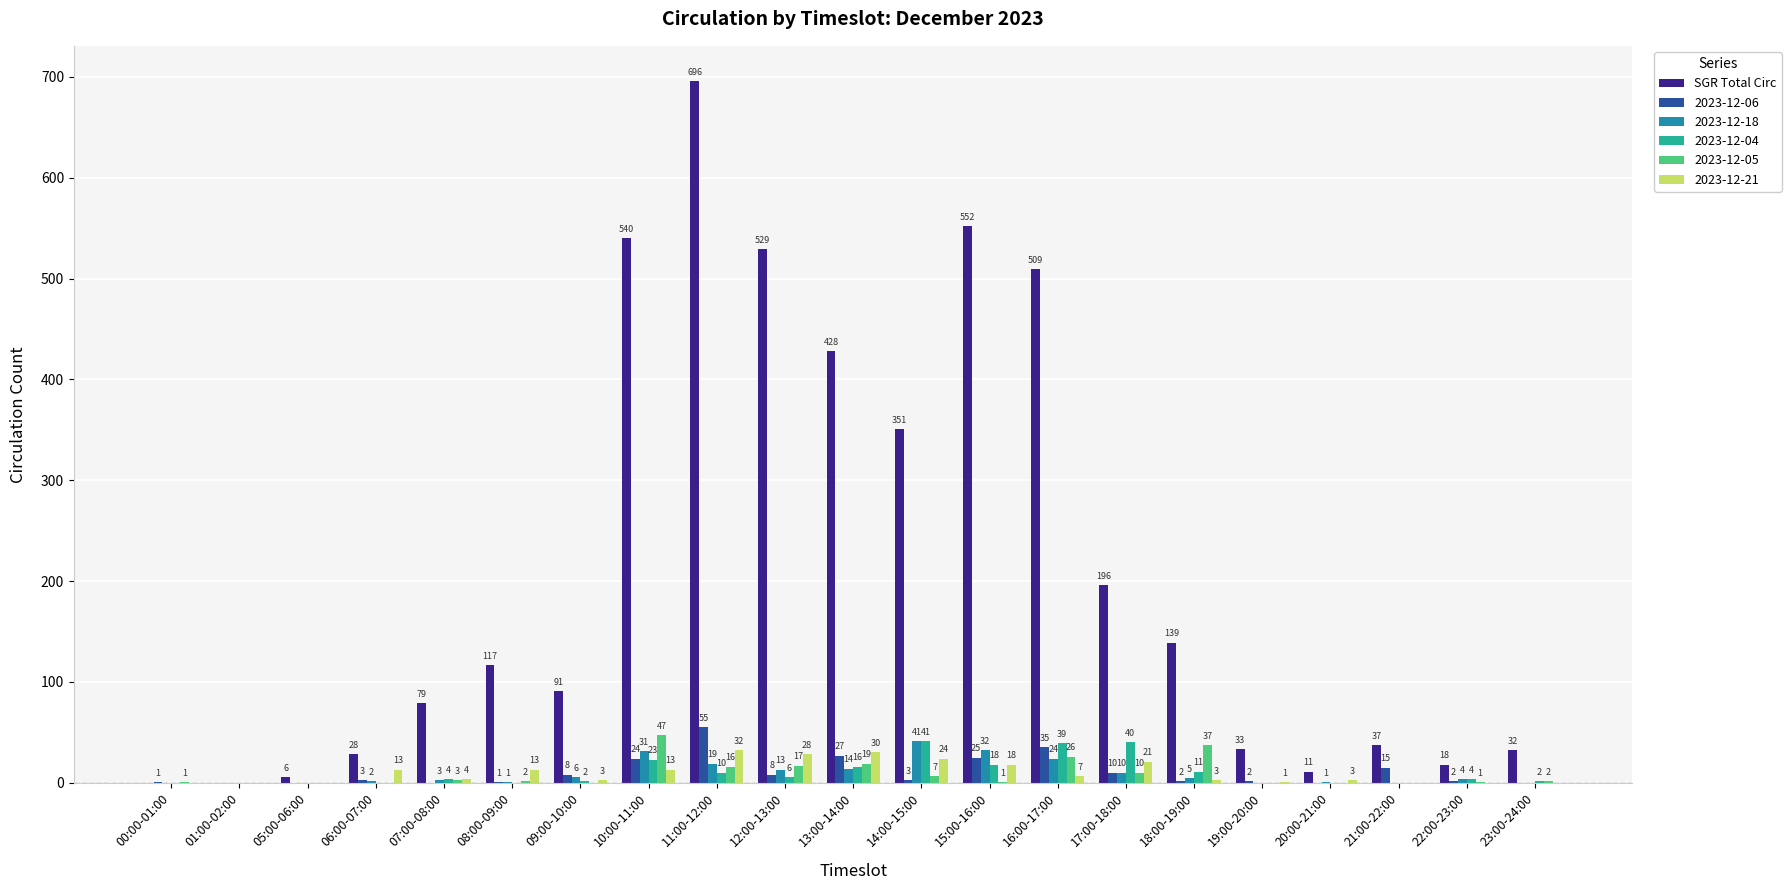

What is the sum of the 2023-12-06 values at 13:00-14:00 and 01:00-02:00?

27